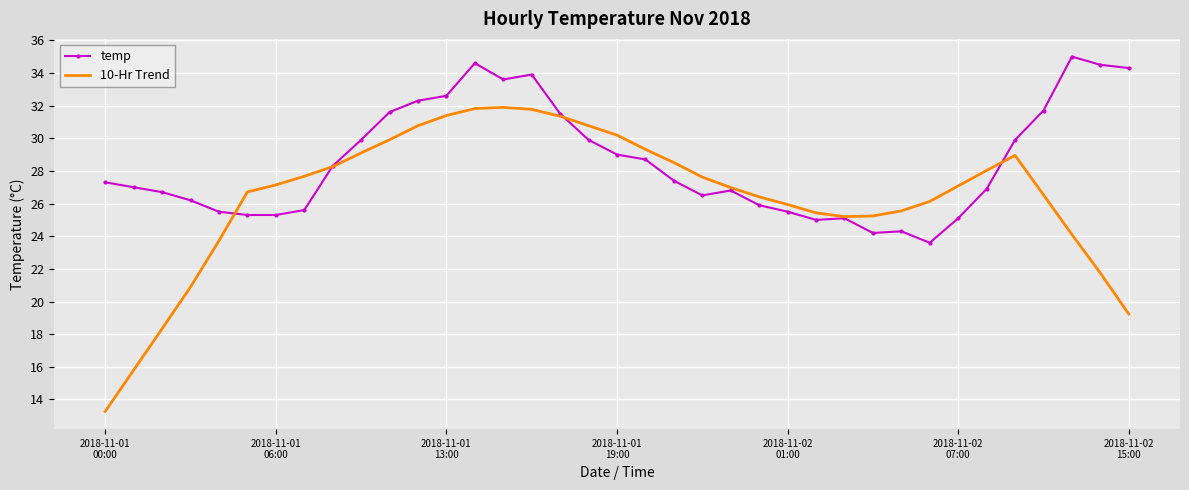

Which series has the largest total across all categories?

temp